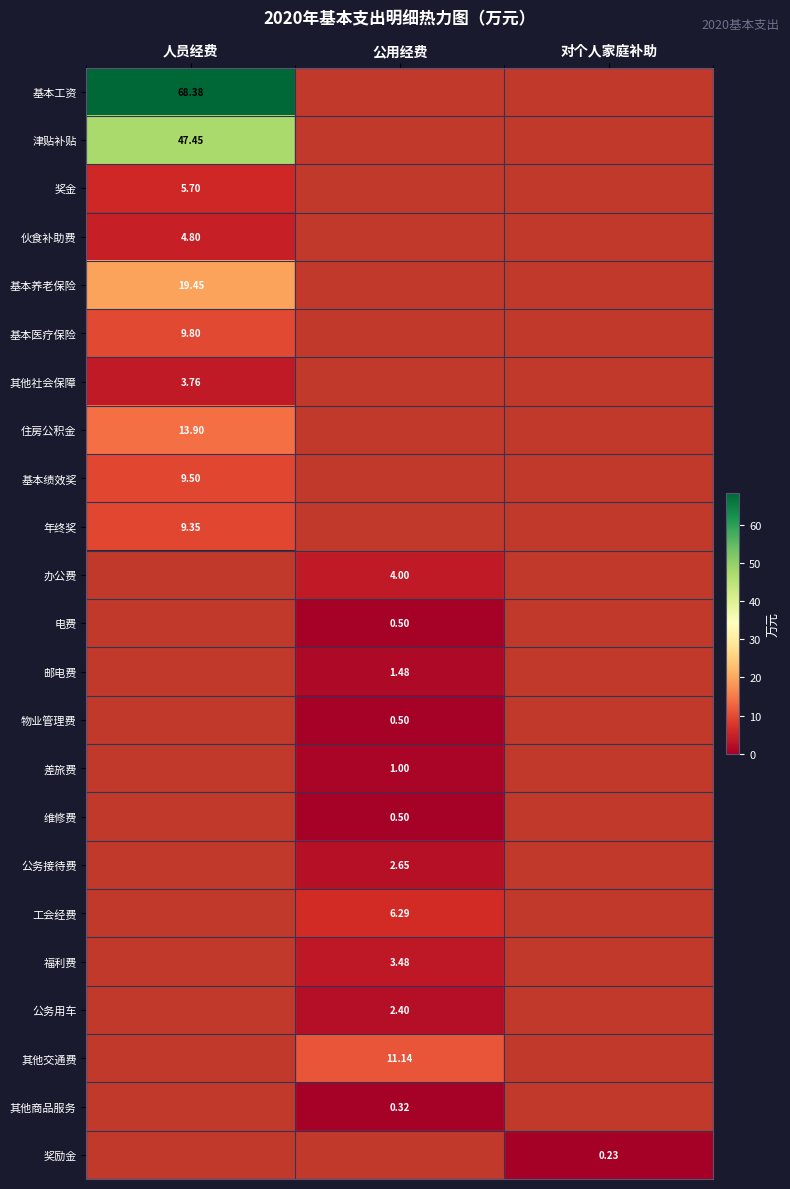

At which category does the chart reach its minimum across all series?

对个人家庭补助